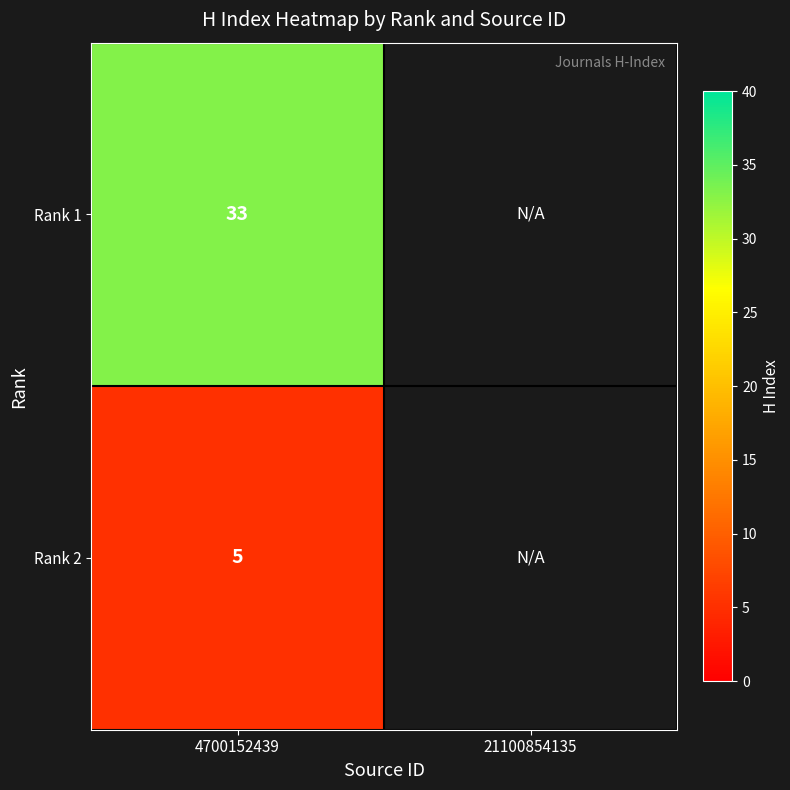

What is the total value across all series at 4700152439?

38